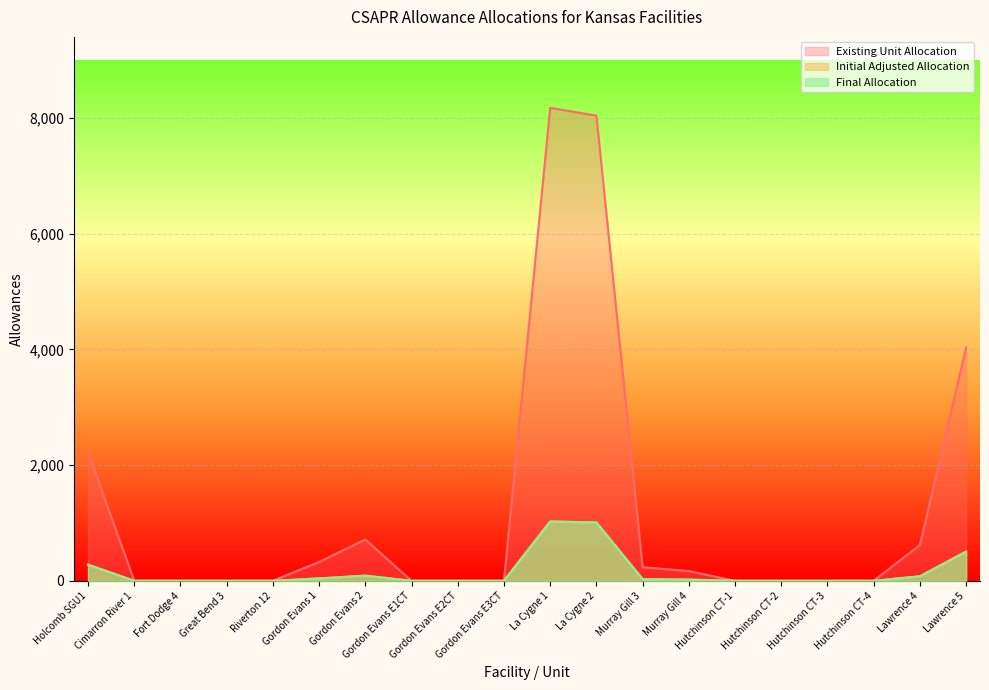

What is the maximum value shown in the chart?

8172